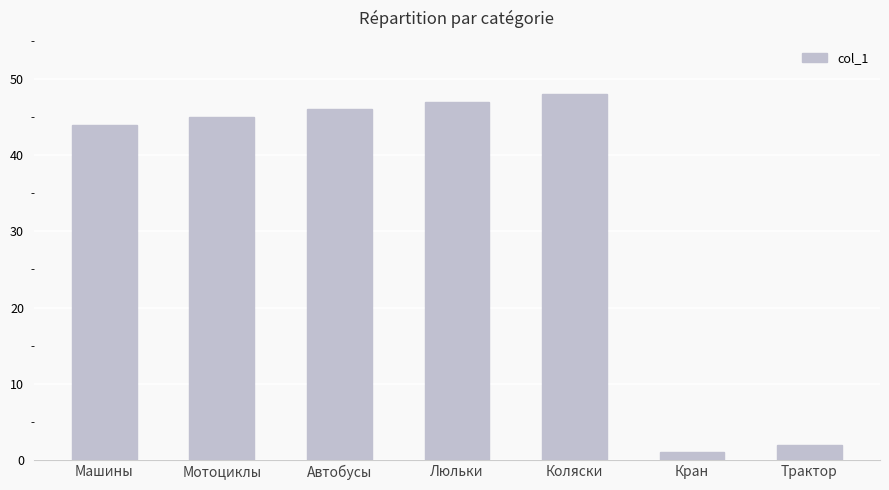

True or false: the data shows 77 at Коляски.

False